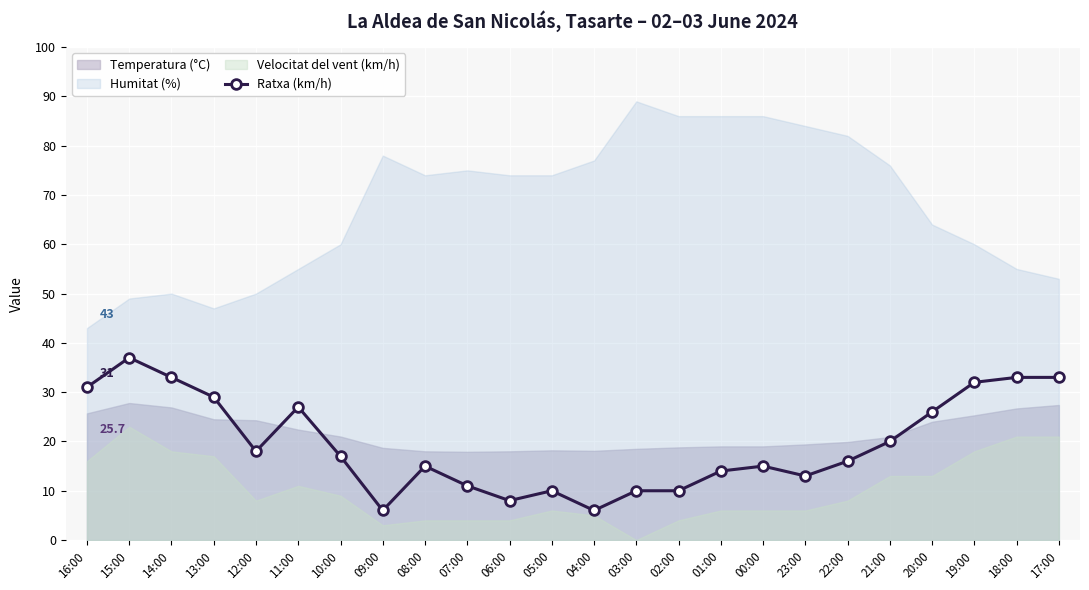

Reading left to right, transcribe all the data shown in this chart.

16:00=31	15:00=37	14:00=33	13:00=29	12:00=18	11:00=27	10:00=17	09:00=6	08:00=15	07:00=11	06:00=8	05:00=10	04:00=6	03:00=10	02:00=10	01:00=14	00:00=15	23:00=13	22:00=16	21:00=20	20:00=26	19:00=32	18:00=33	17:00=33